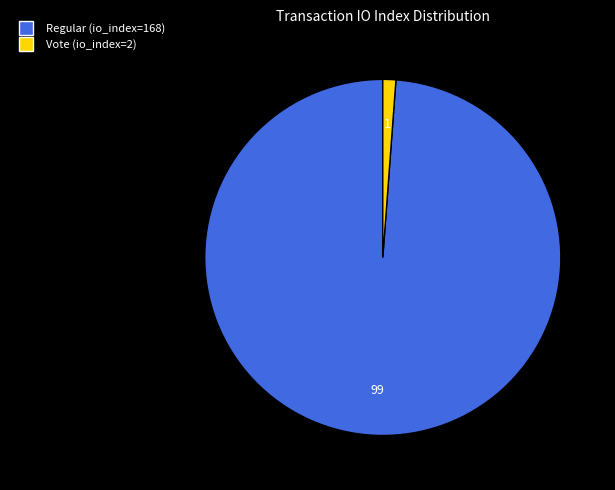

Do Vote (io_index=2) and Regular (io_index=168) together represent more than half of the pie?

Yes